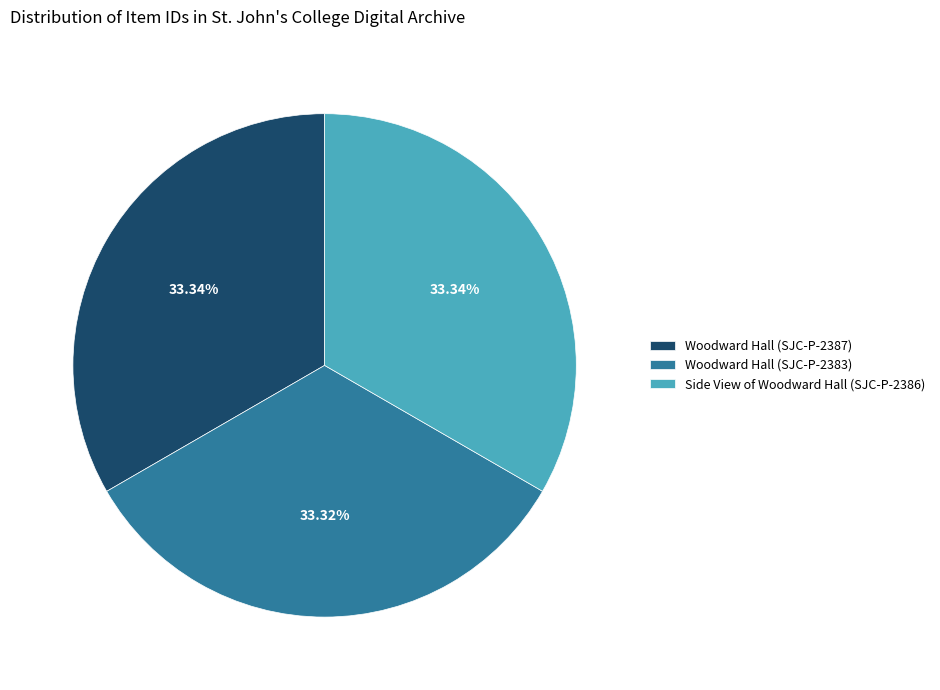

Does any single category account for the majority?

No